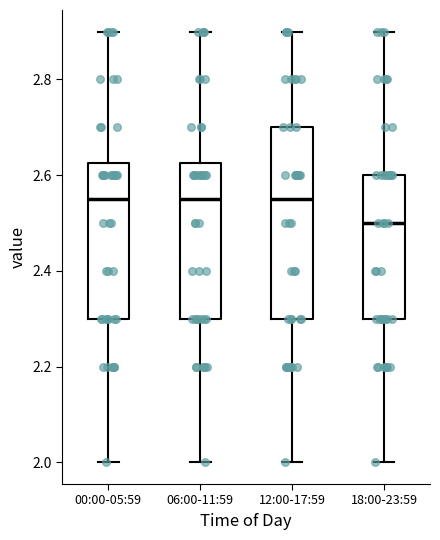

Which box is the tallest, from its lower edge to its upper edge?

12:00-17:59